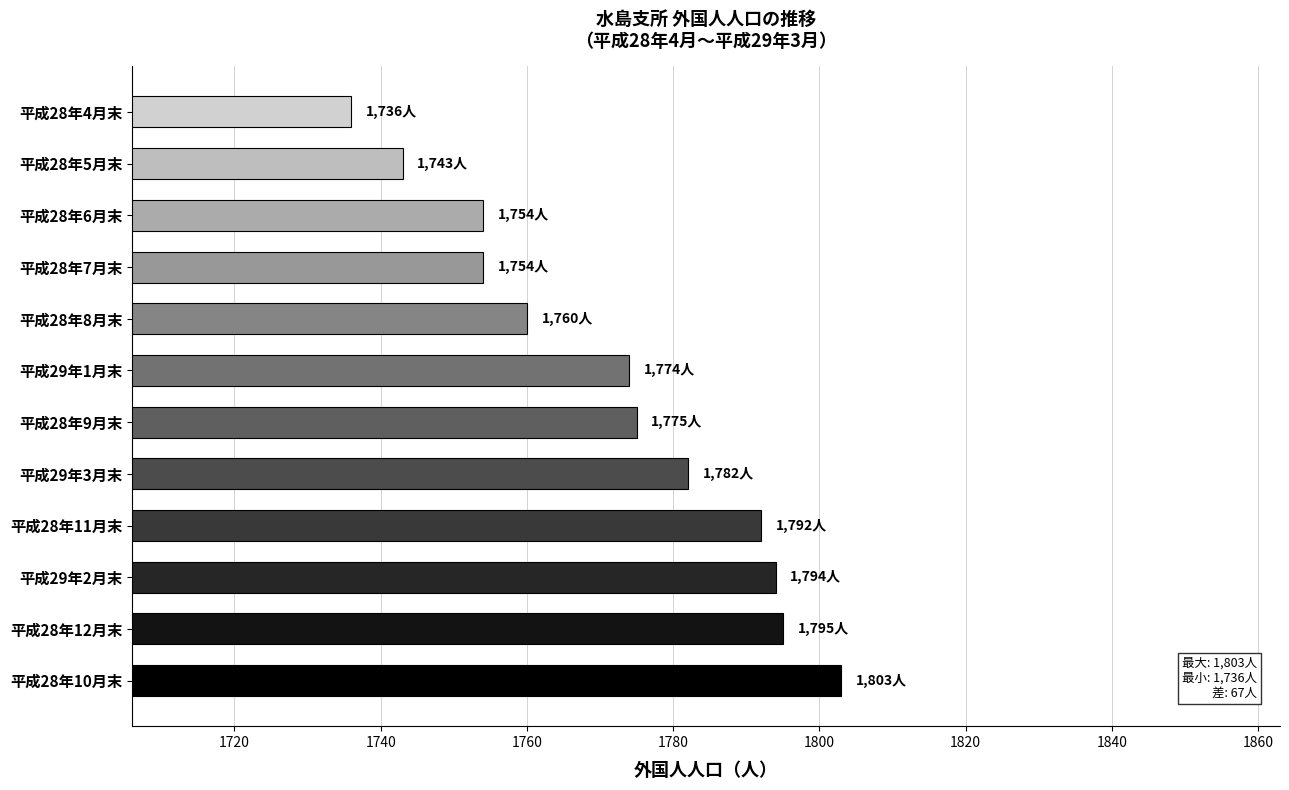

At which category does the chart reach its minimum across all series?

平成28年4月末